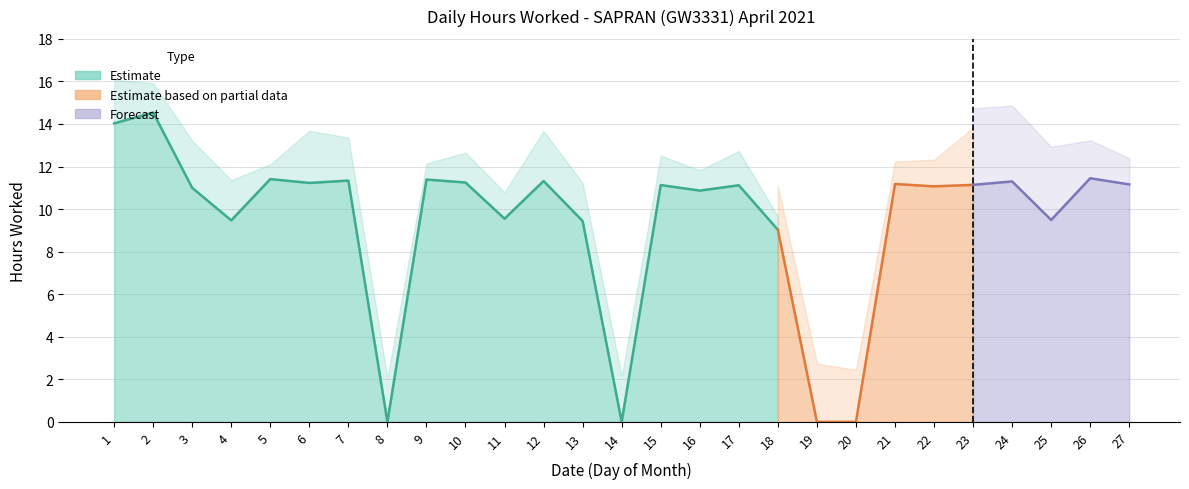

What is the change in value from 12 to 21?

-0.1